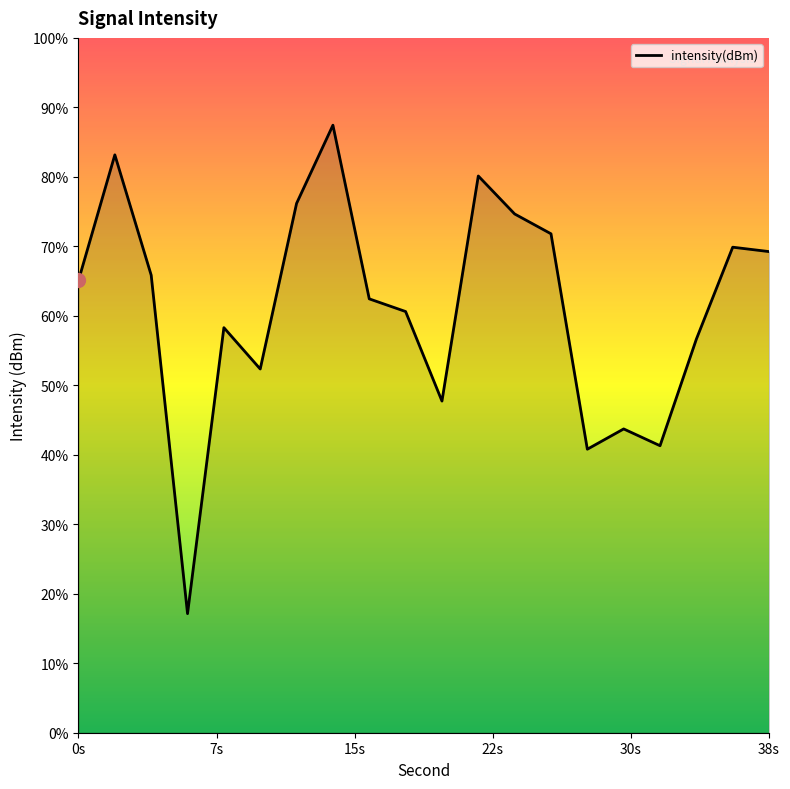

The value at 12 is -59.4. True or false?

False